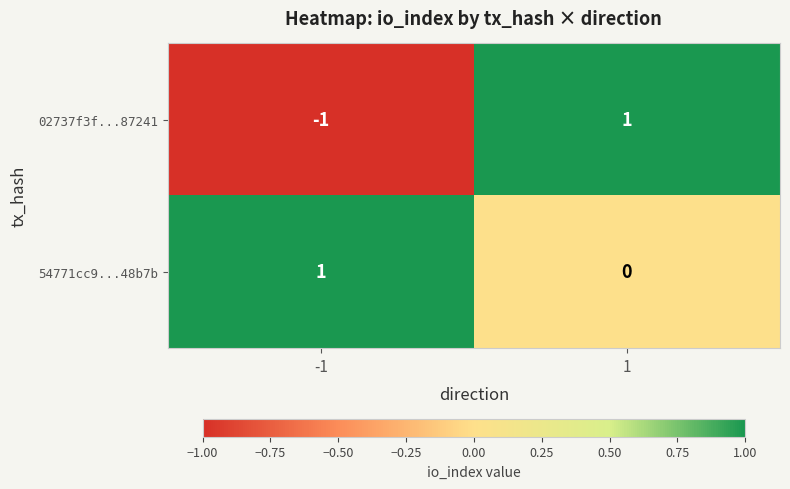

True or false: 02737f3f...87241 has a value of 0 at -1.

False